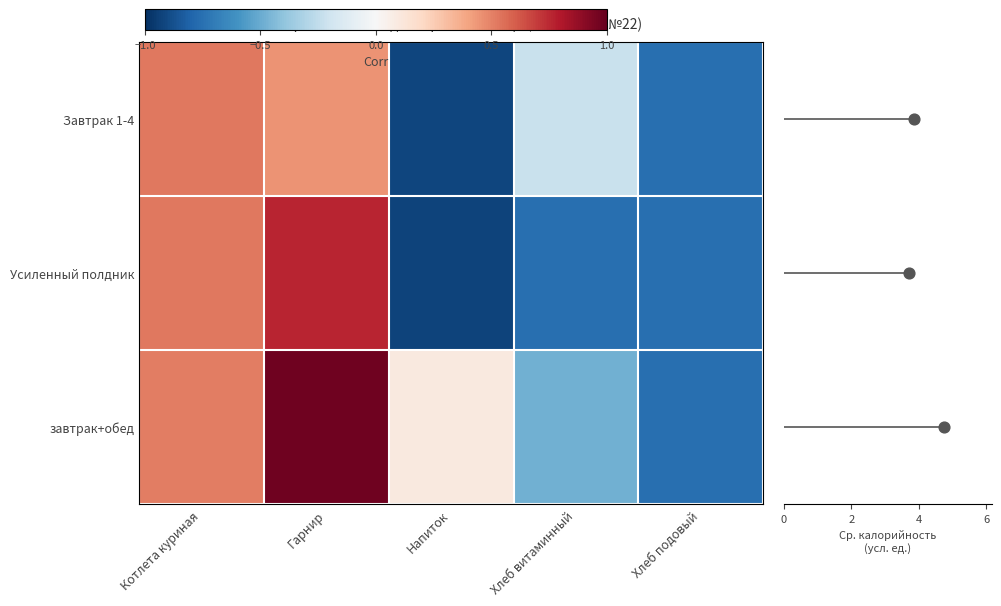

At which label does Усиленный полдник first exceed 0?

Котлета куриная